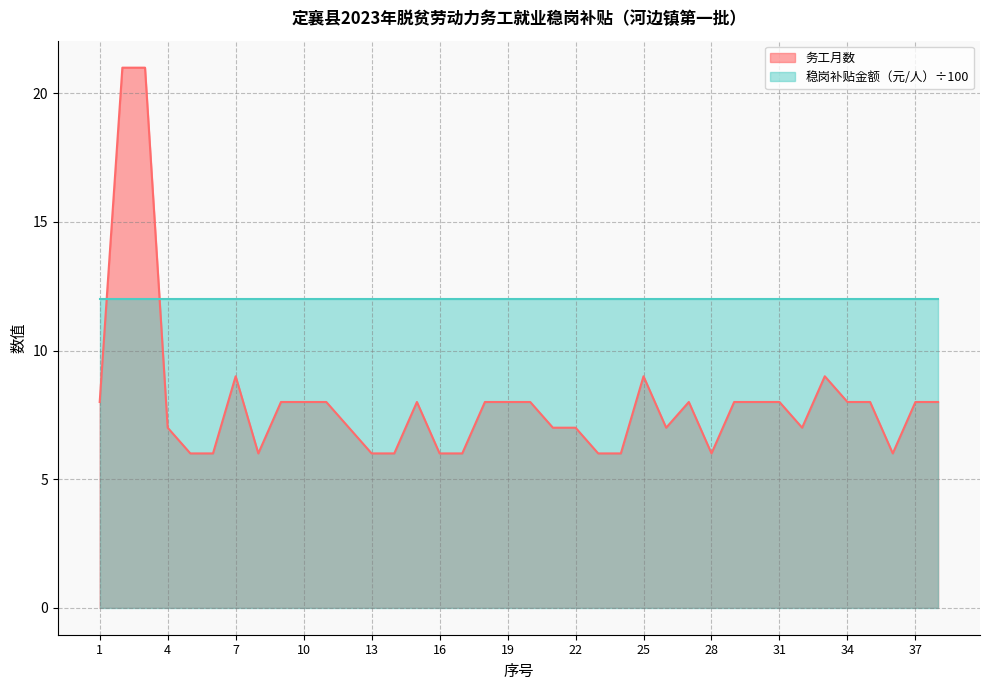

Count the number of data series in this chart.

2